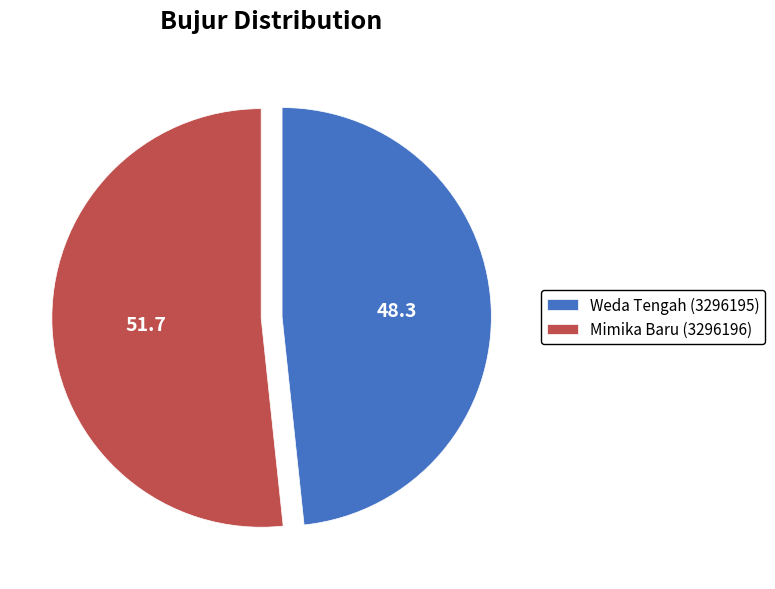

True or false: Weda Tengah (3296195) accounts for 48% of the total.

True